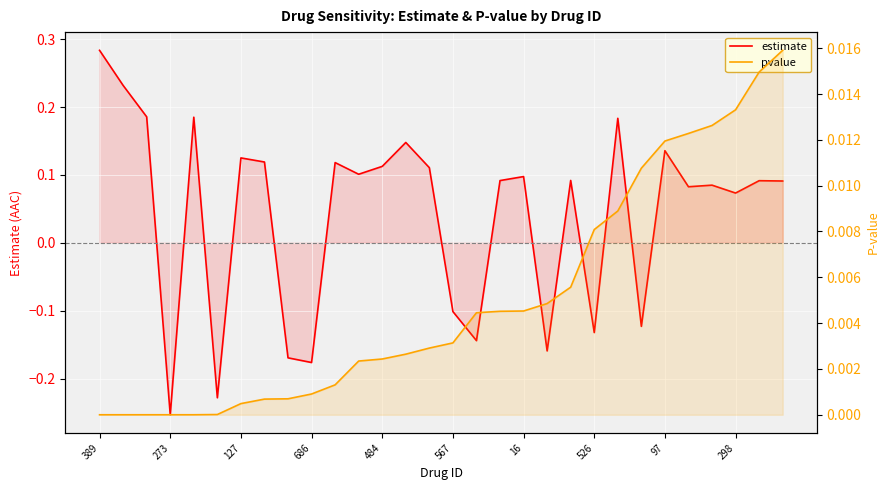

How many positive values does the estimate series have?

21